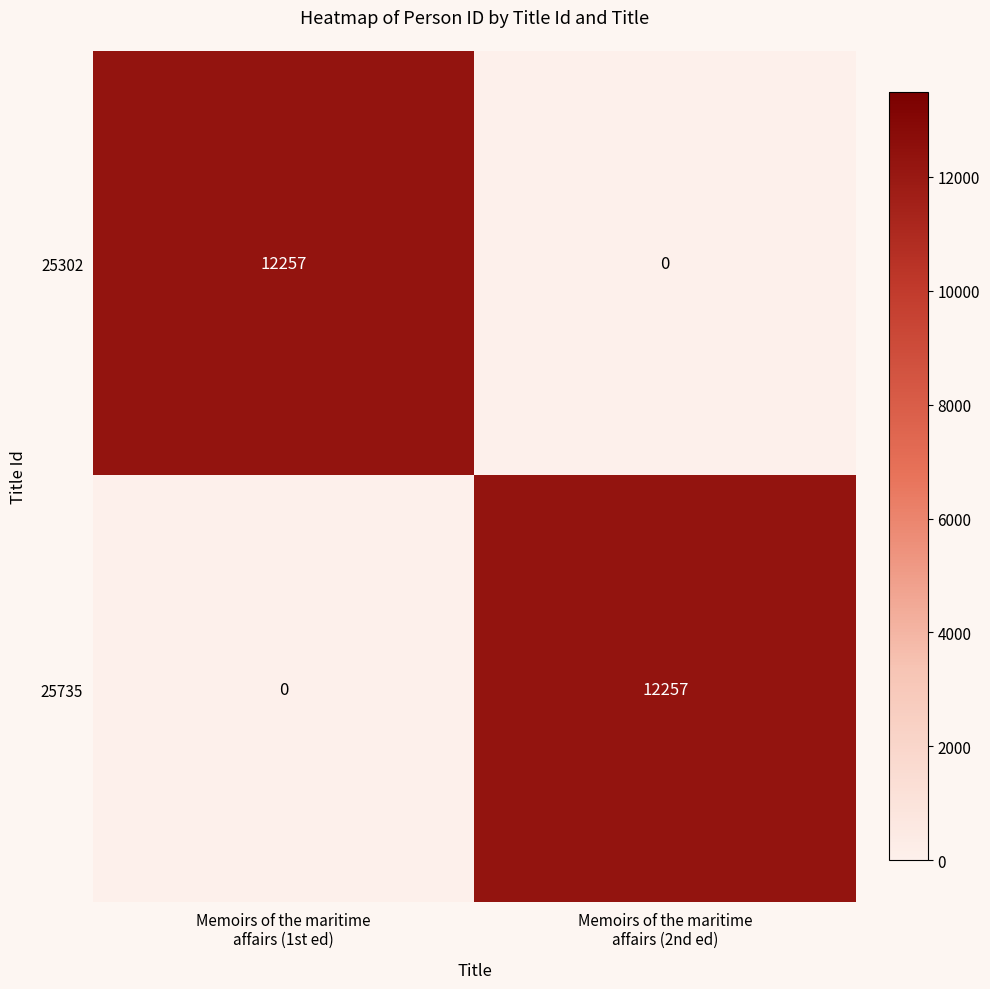

What is the maximum value shown in the chart?

12257